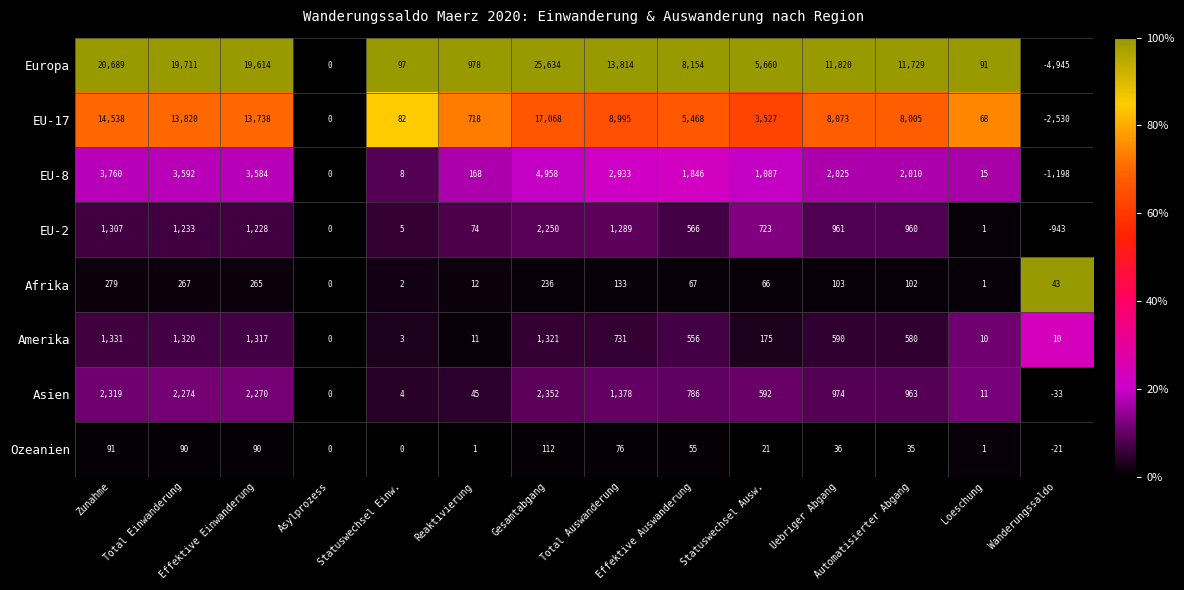

What is the difference between the maximum and minimum values in the EU-2 series?

3193